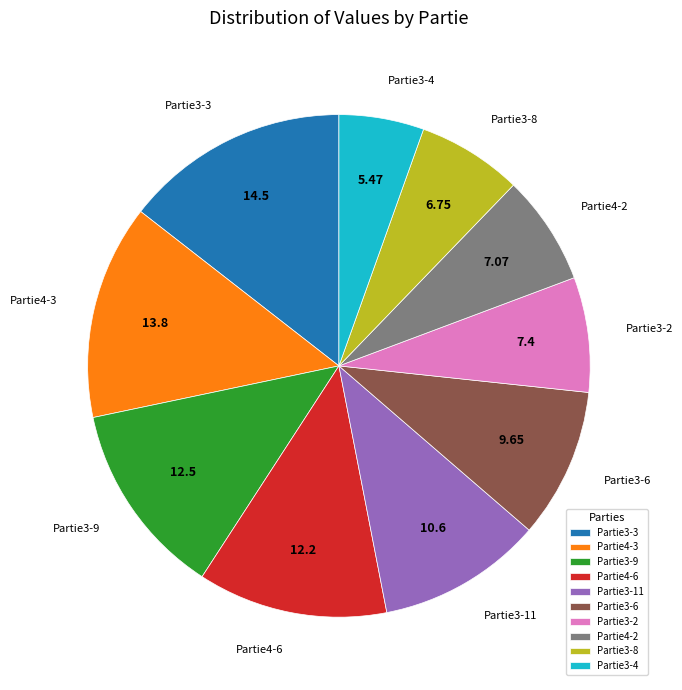

Which has a higher value, Partie3-6 or Partie3-3?

Partie3-3